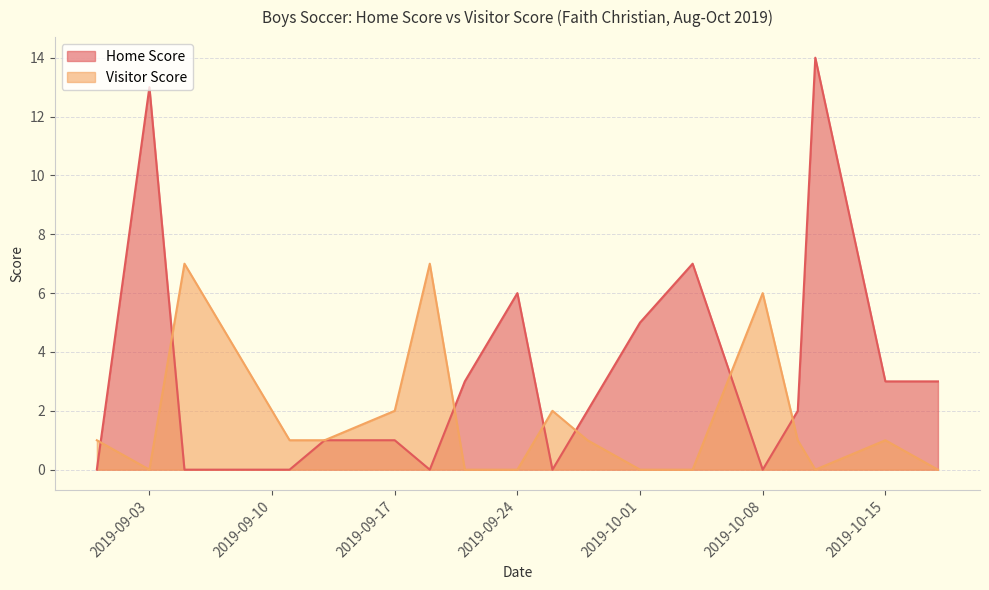

At how many categories does at least one series exceed 13?

1